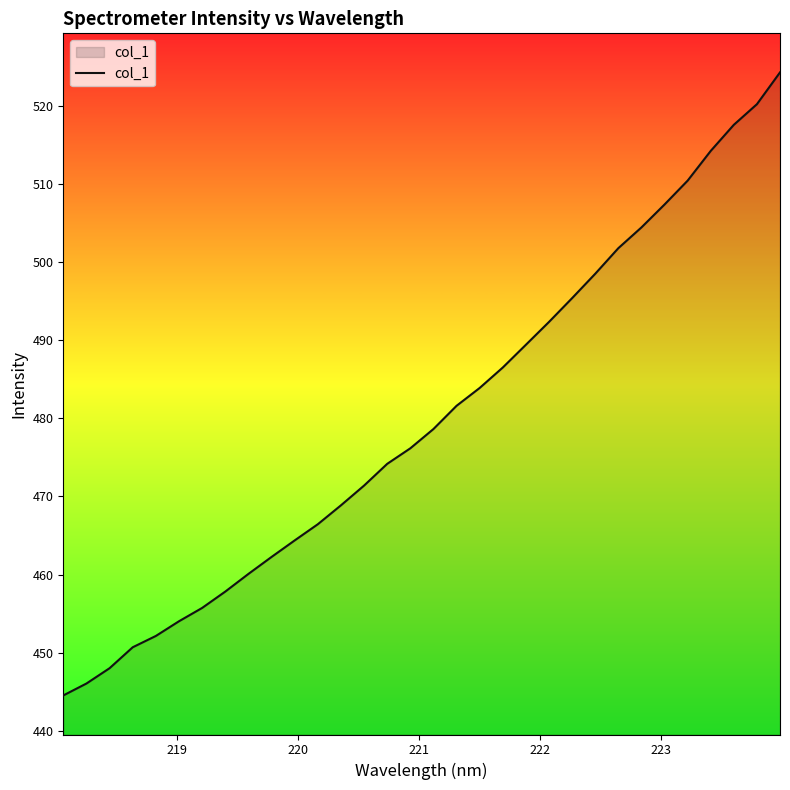

What is the maximum value shown in the chart?

524.3